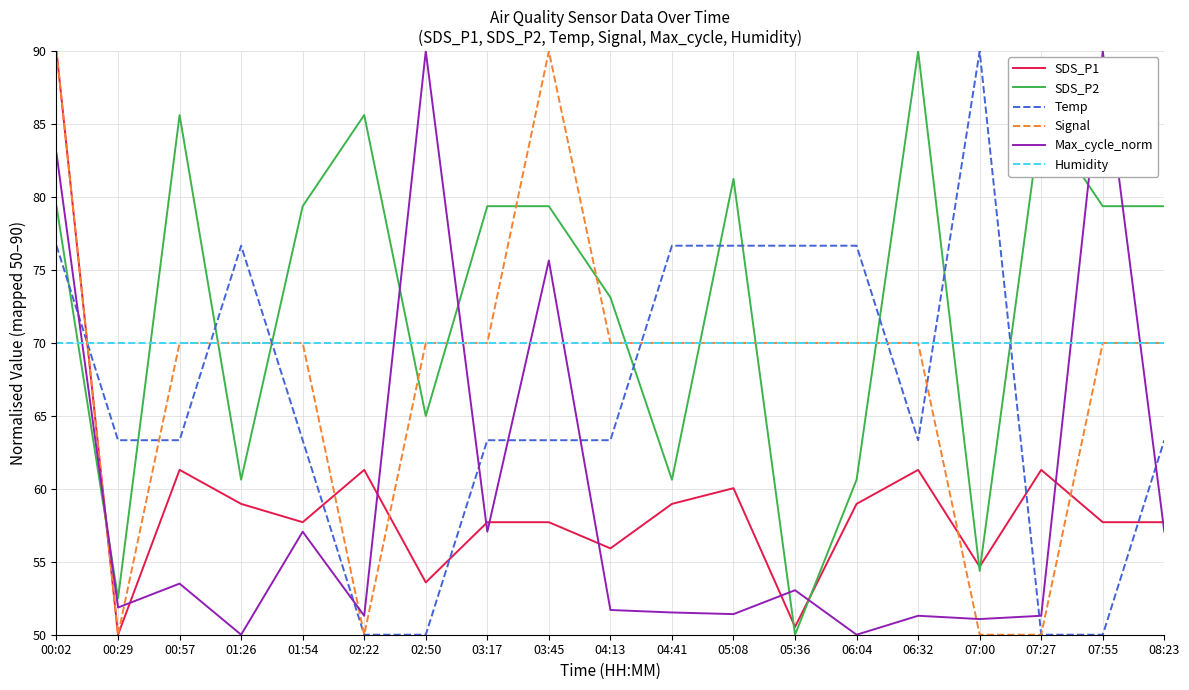

Count the number of data series in this chart.

6